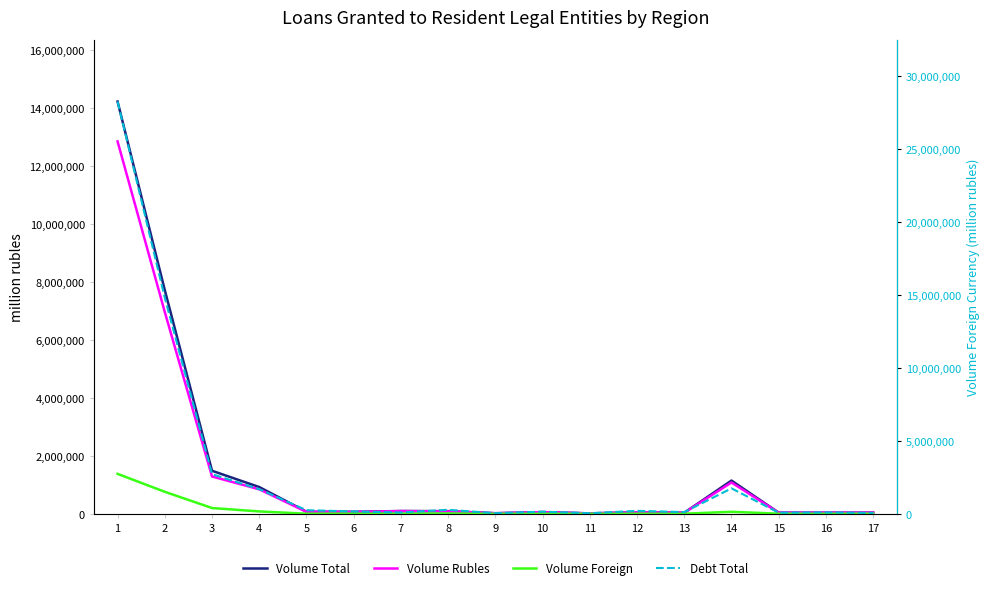

At which label does Volume Total reach its peak?

1